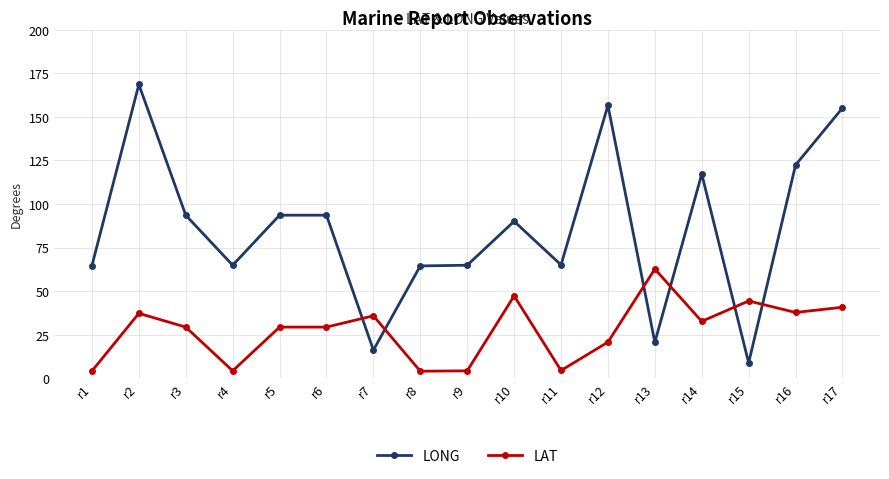

What is the average value of the LAT series?

27.6